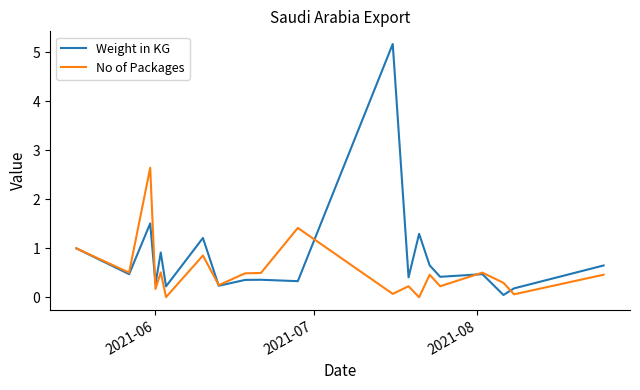

List the series in order of their overall mean, lowest first.

No of Packages, Weight in KG